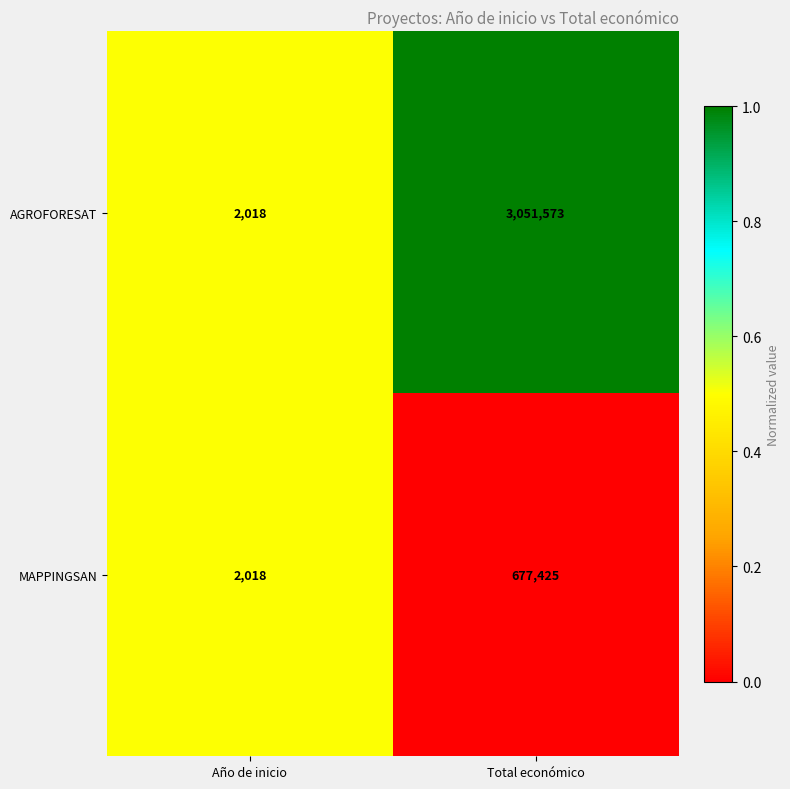

Reading left to right, extract all data points from this chart.

AGROFORESAT: 2018	3051573
MAPPINGSAN: 2018	677425